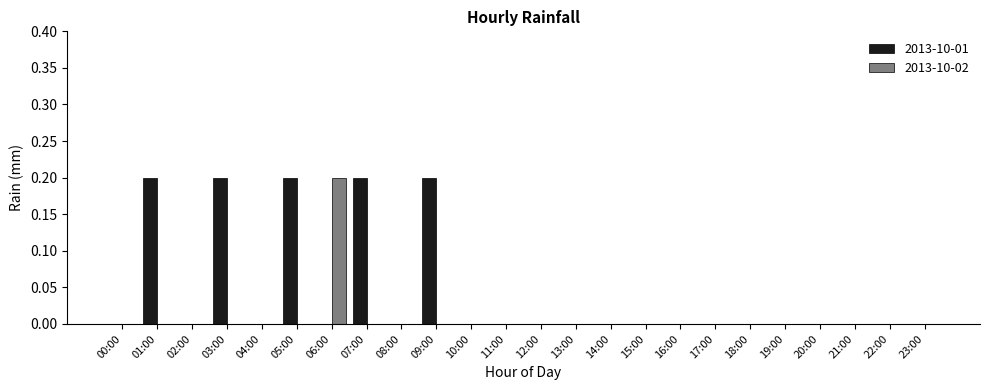

Reading left to right, extract all data points from this chart.

2013-10-01: 0.0	0.2	0.0	0.2	0.0	0.2	0.0	0.2	0.0	0.2	0.0	0.0	0.0	0.0	0.0	0.0	0.0	0.0	0.0	0.0	0.0	0.0	0.0	0.0
2013-10-02: 0.0	0.0	0.0	0.0	0.0	0.0	0.2	0.0	0.0	0.0	0.0	0.0	0.0	0.0	0.0	0.0	0.0	0.0	0.0	0.0	0.0	0.0	0.0	0.0